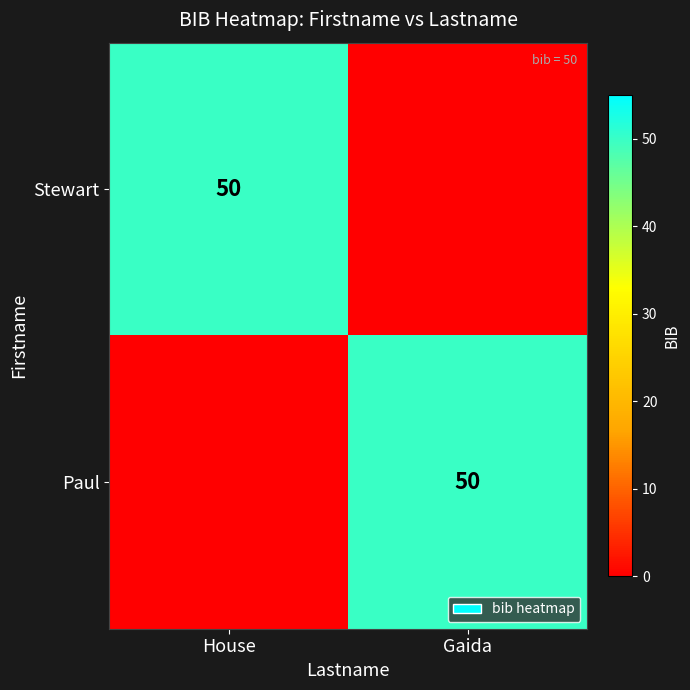

How many positive values does the Paul series have?

1